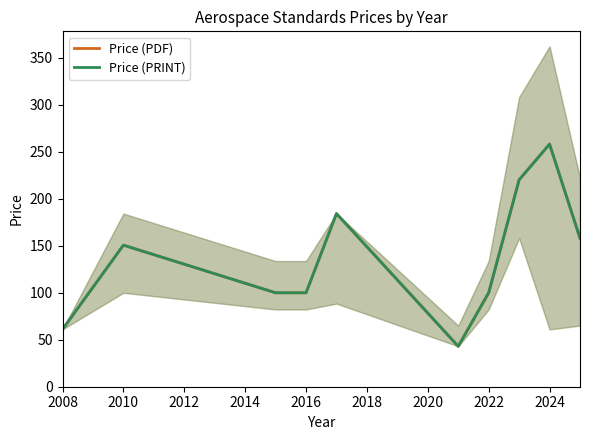

Between 2024 and 2022, which is larger?

2024